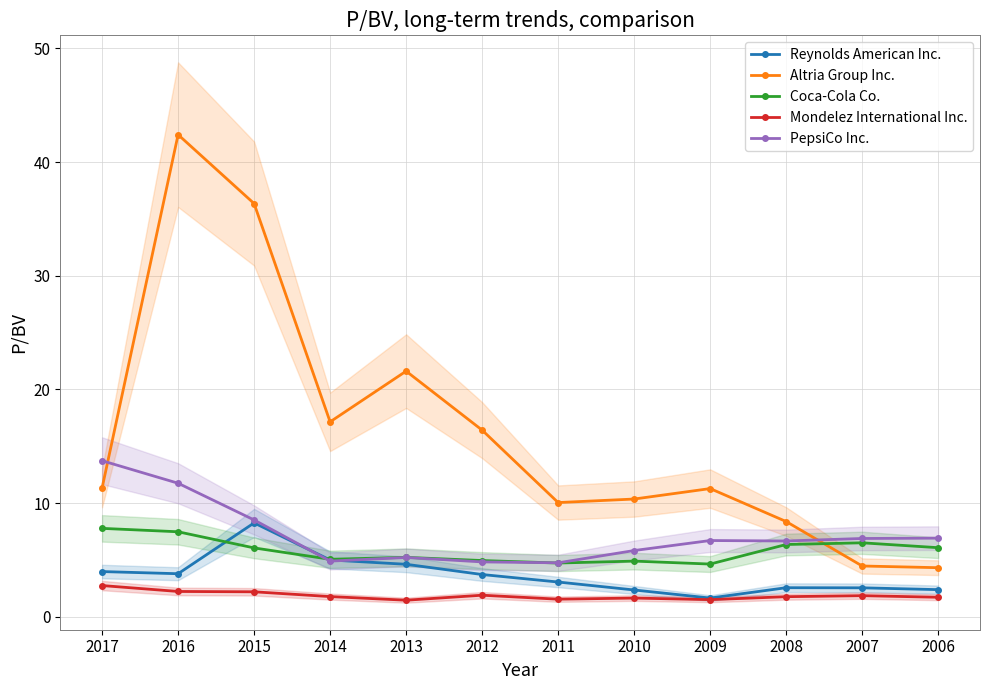

Does the chart have visible grid lines?

Yes